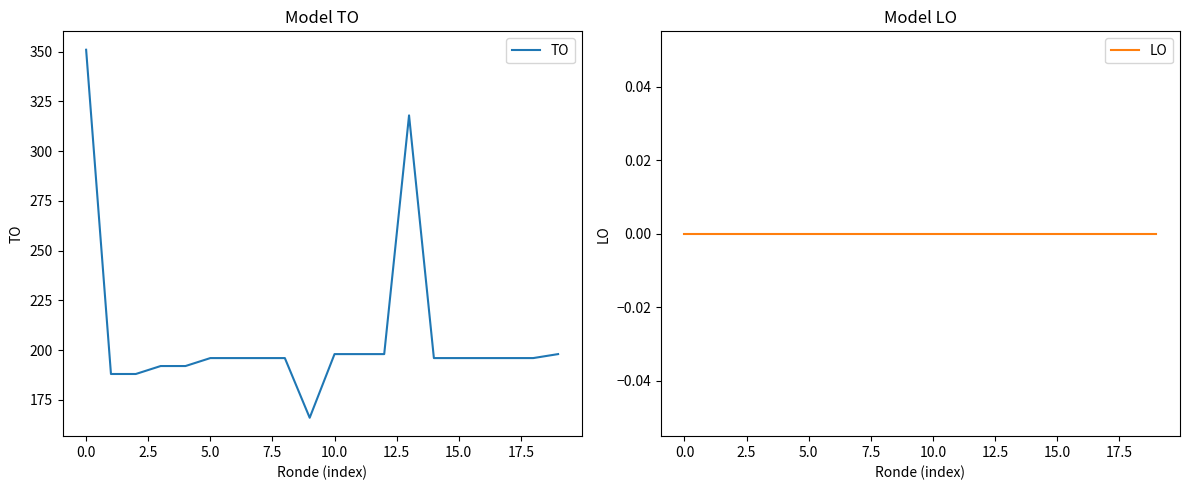

Is it true that LO equals 0 at 14?

True